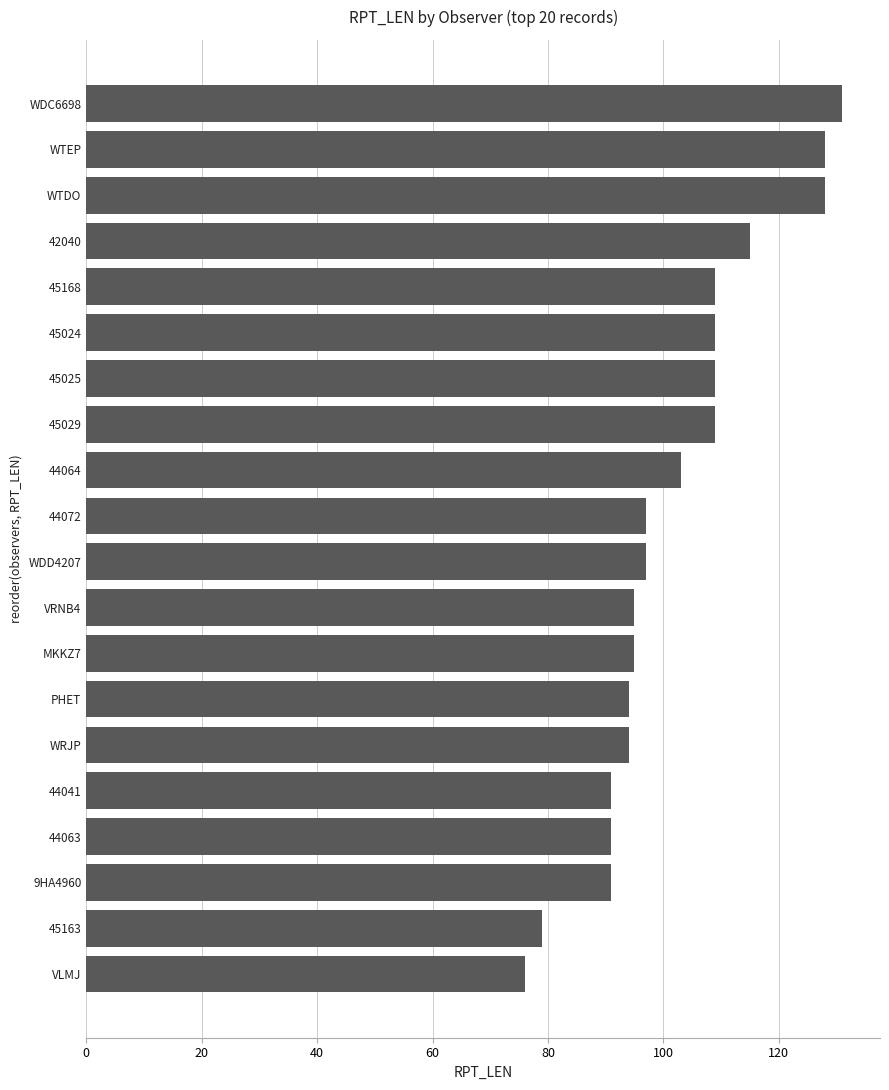

What is the minimum value shown in the chart?

76